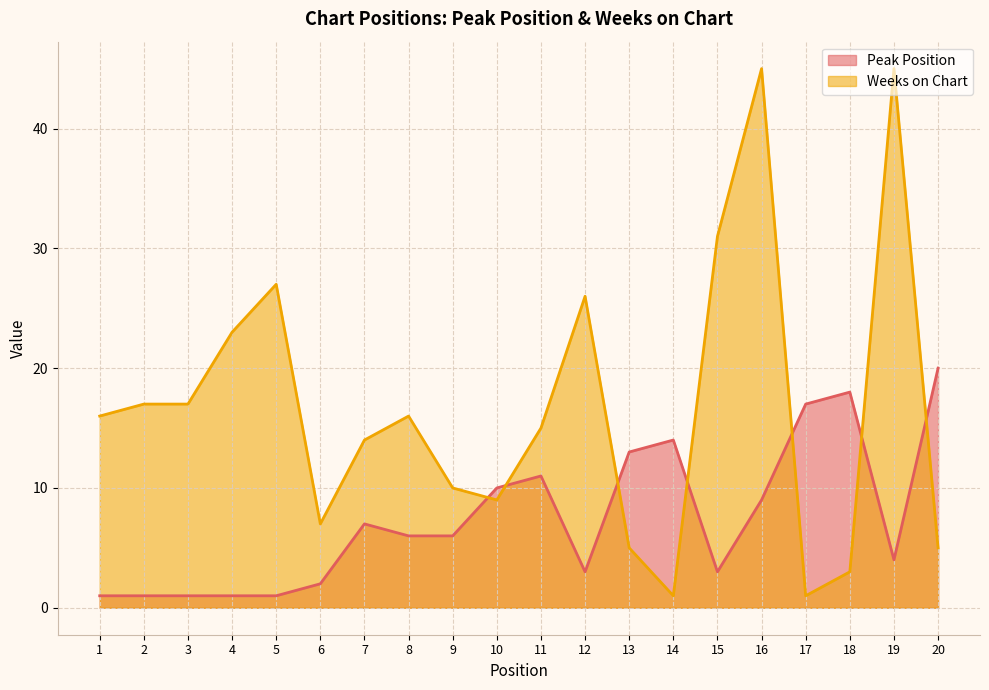

Where is the first local minimum for Weeks on Chart?

6